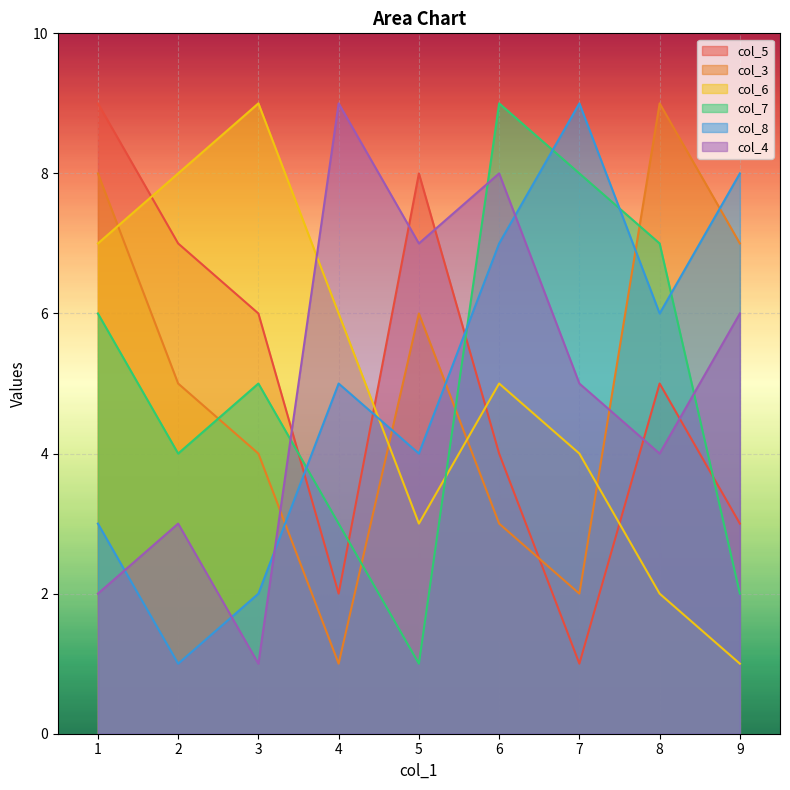

What is the average value of the col_6 series?

5